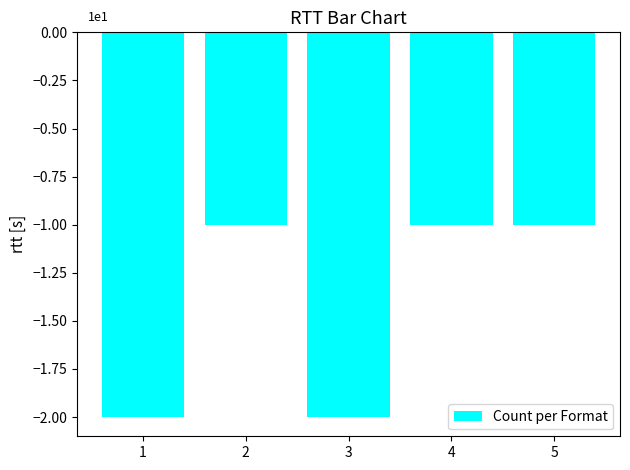

True or false: the data shows -1 at 2.

True